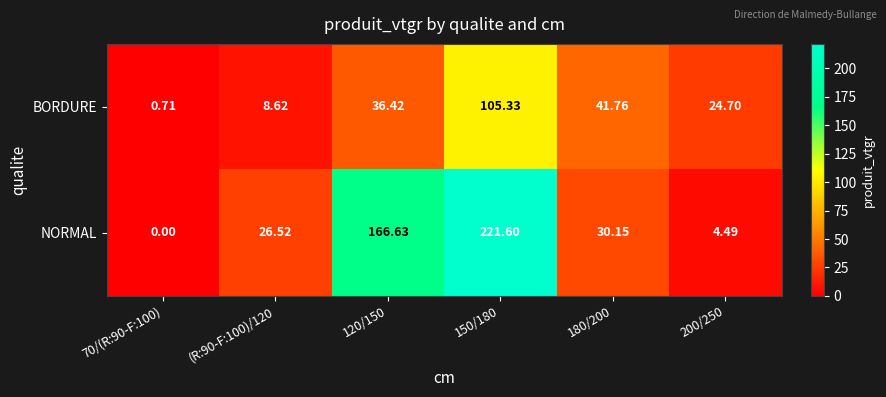

Rank the series by their average value, from highest to lowest.

NORMAL, BORDURE